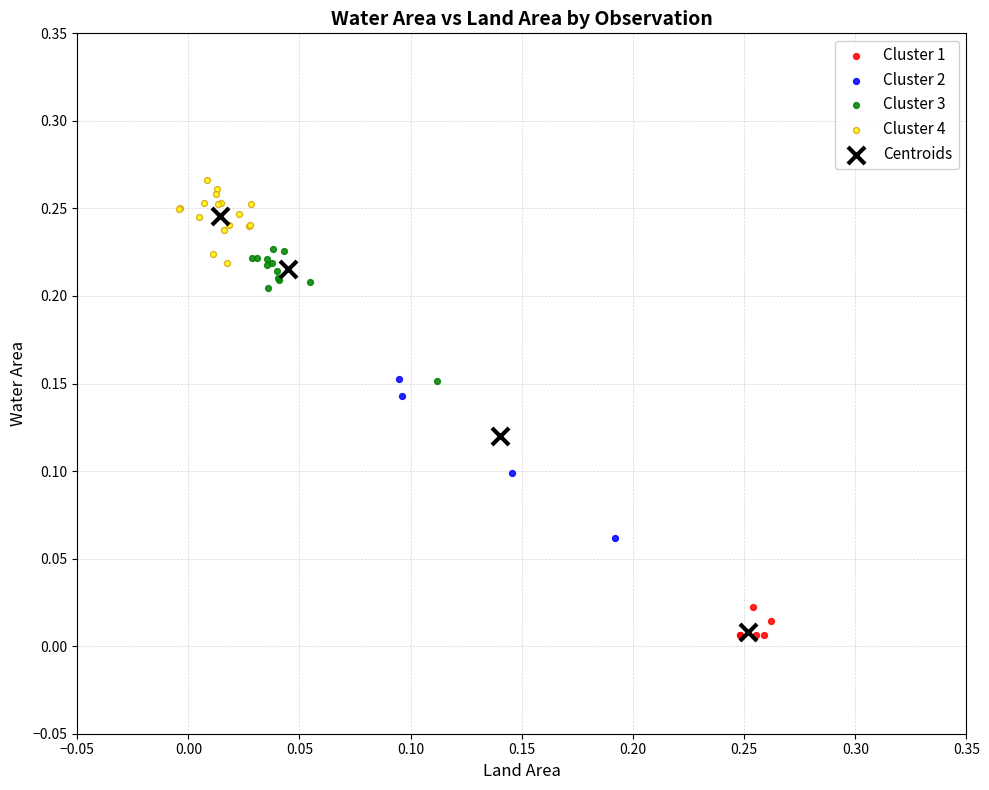

What are all the series names shown in the legend?

Cluster 1, Cluster 2, Cluster 3, Cluster 4, Centroids